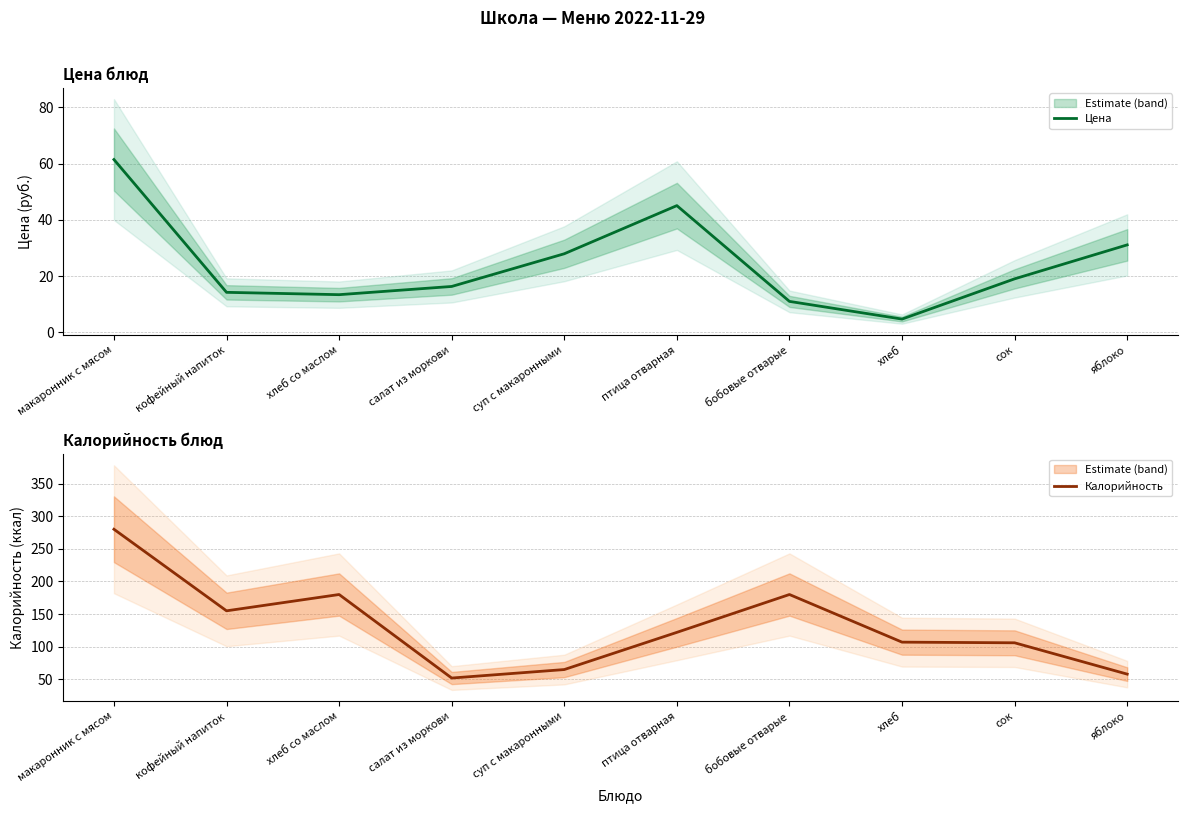

The value of Калорийность at бобовые отварые is 76.8. True or false?

False